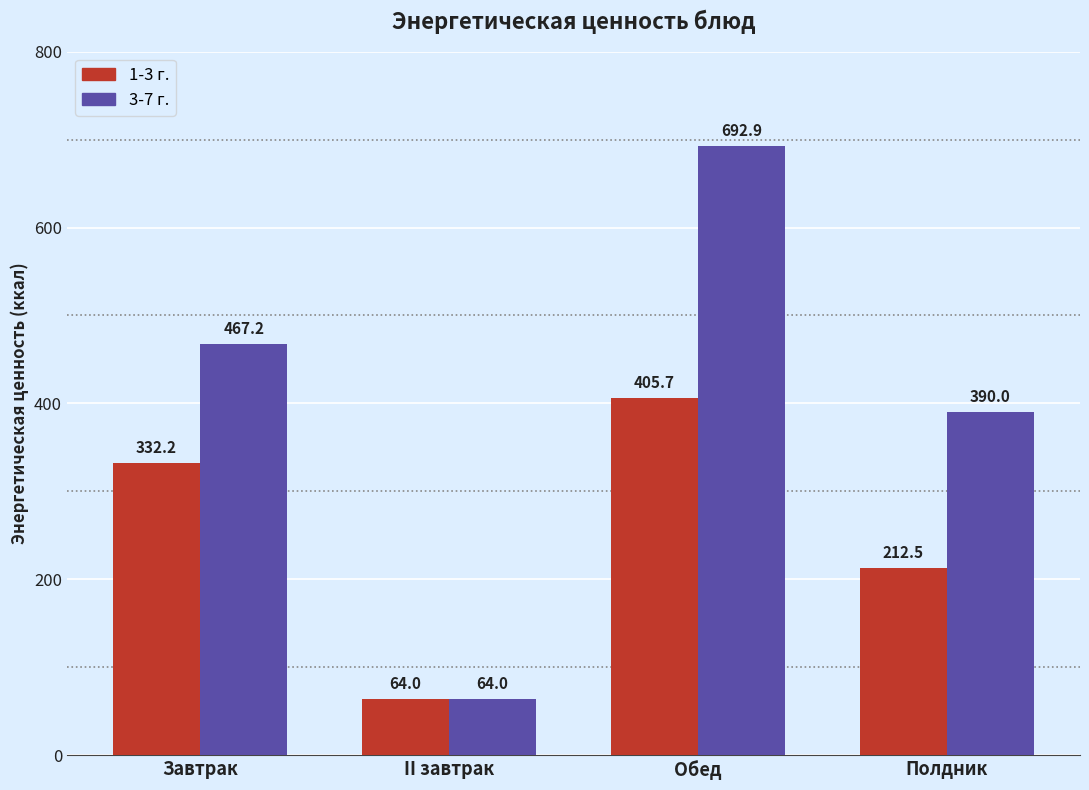

At which category is the sum across all series the highest?

Обед